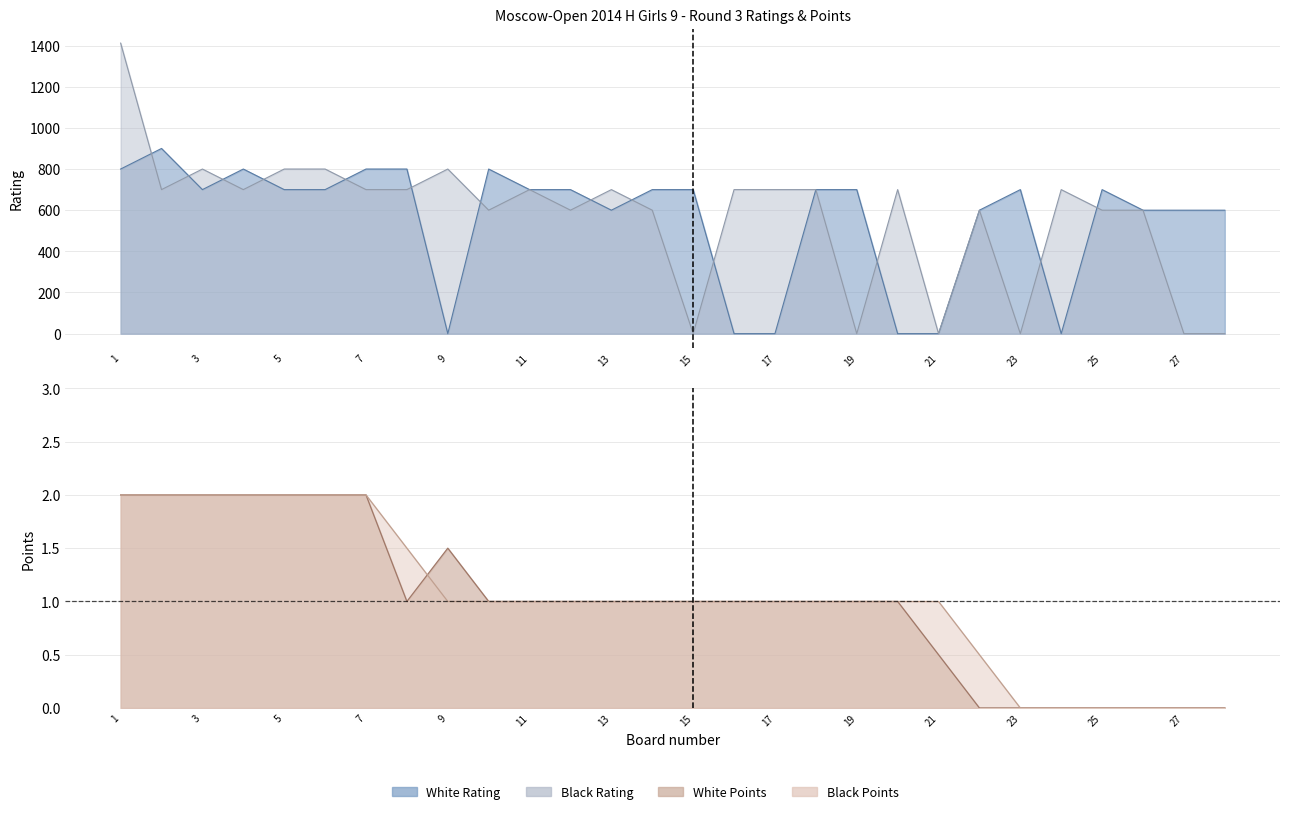

What is the value of the Black Points point at the 21st from the left?

1.0